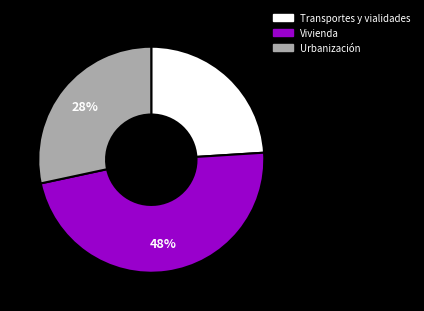

To the nearest percent, what is the difference between the largest and smallest slice percentages?

24%